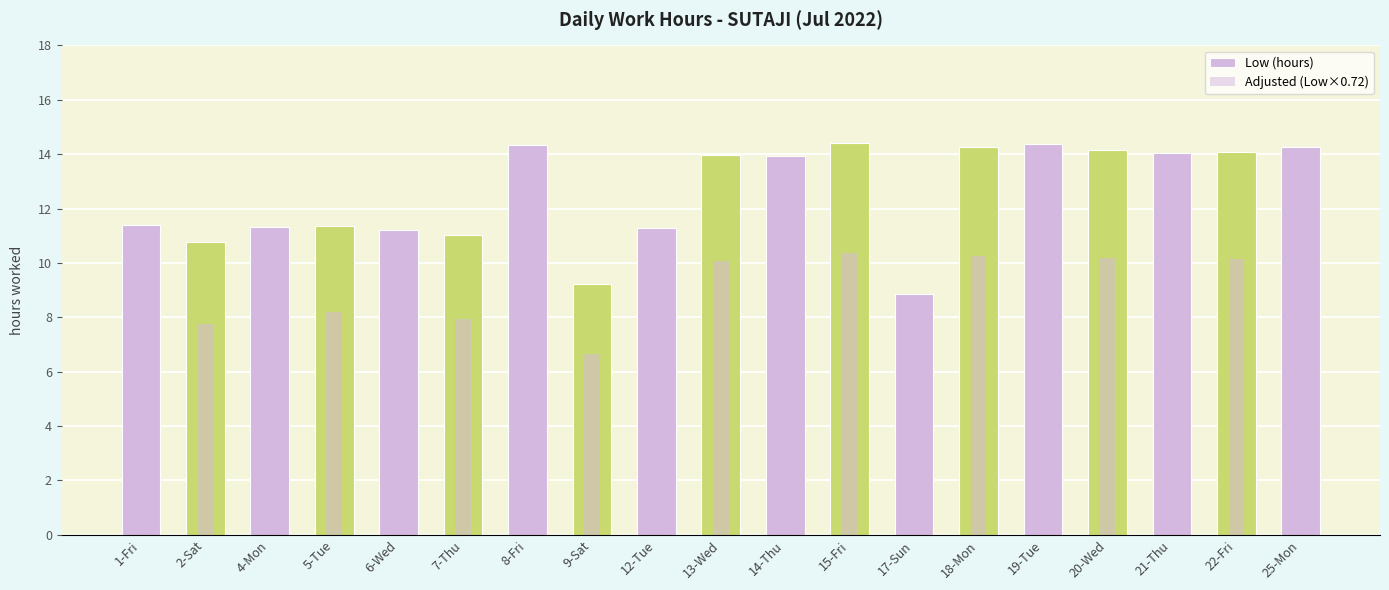

List the labels in order of Adjusted (Low×0.72) value, smallest first.

17-Sun, 9-Sat, 2-Sat, 7-Thu, 6-Wed, 12-Tue, 4-Mon, 5-Tue, 1-Fri, 14-Thu, 13-Wed, 21-Thu, 22-Fri, 20-Wed, 18-Mon, 25-Mon, 8-Fri, 19-Tue, 15-Fri